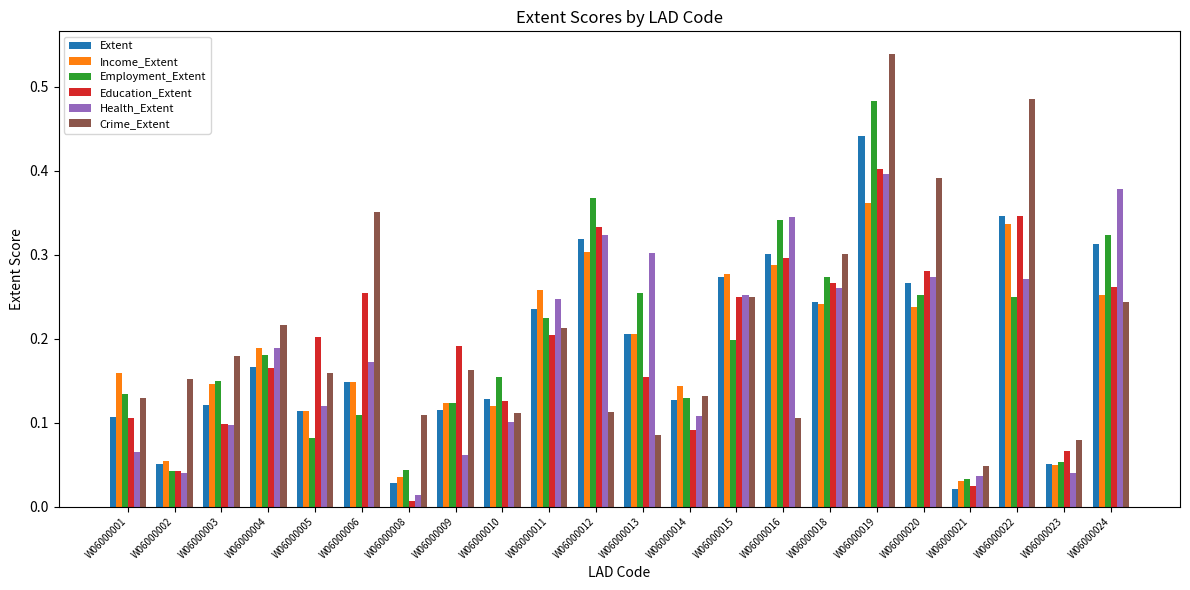

What is the sum of all Employment_Extent values?

4.2